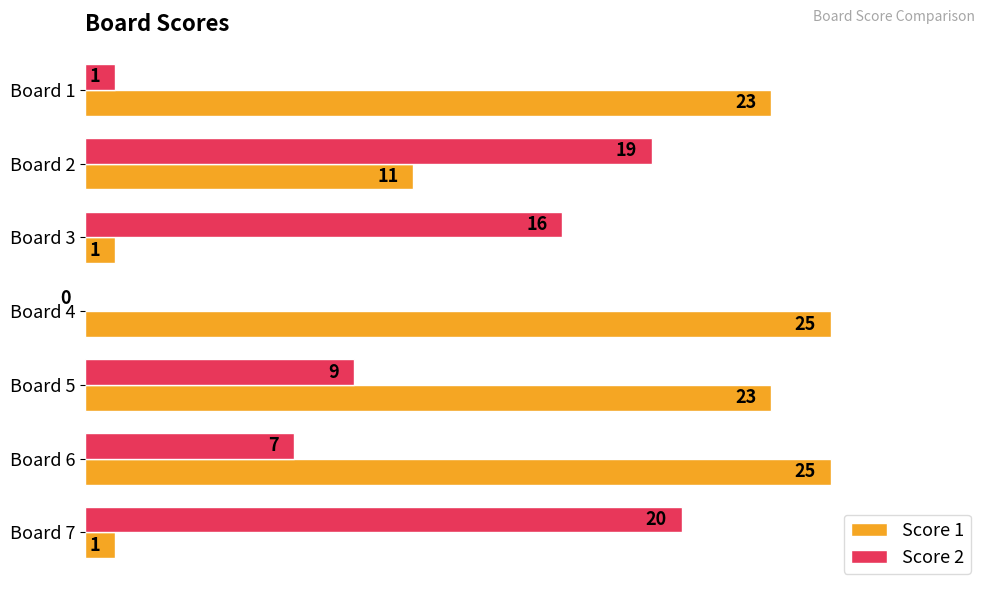

At which label is Score 1 closest to 13?

Board 2